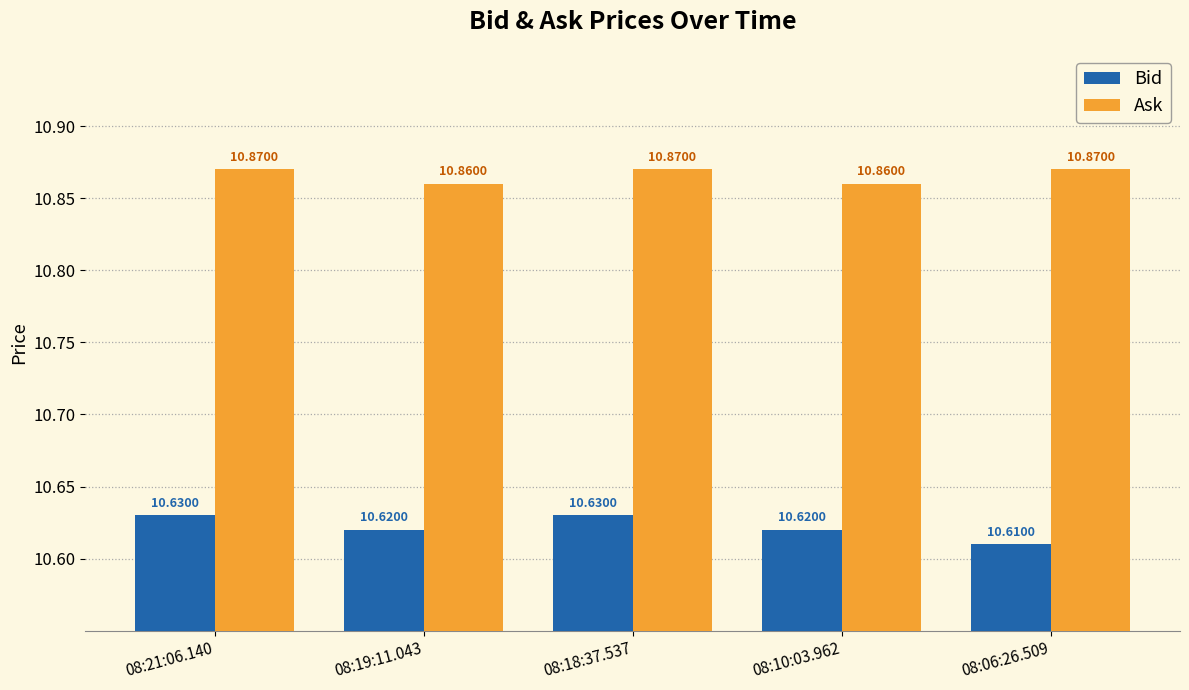

The value of Ask at 08:06:26.509 is 10.9. True or false?

True